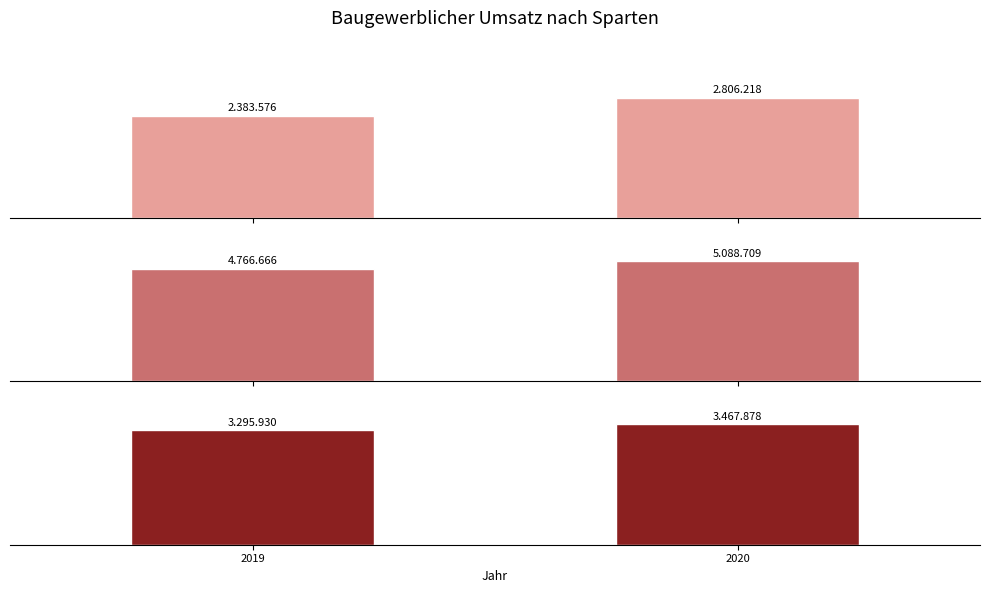

What is the difference between the maximum and minimum values in the Wohnungsbau series?

422642